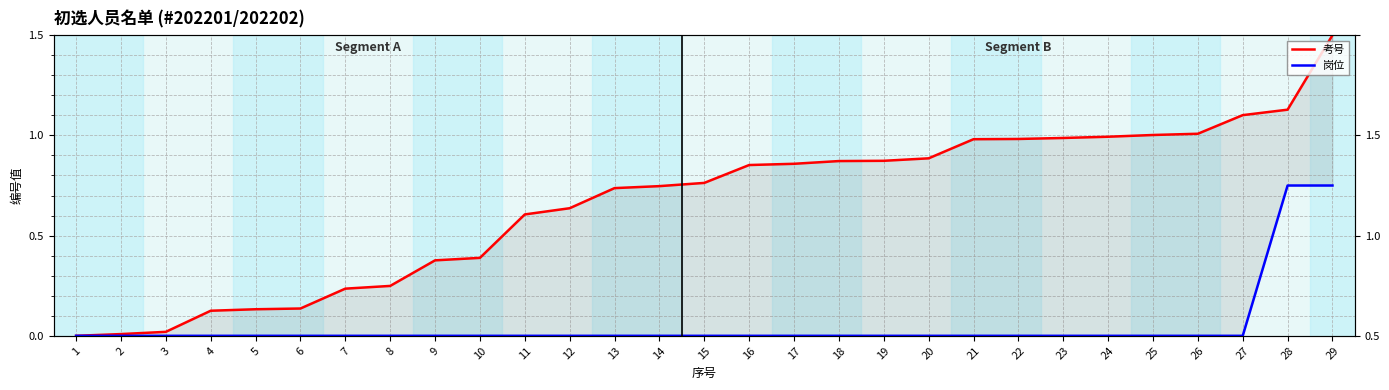

What are all the series names shown in the legend?

考号, 岗位